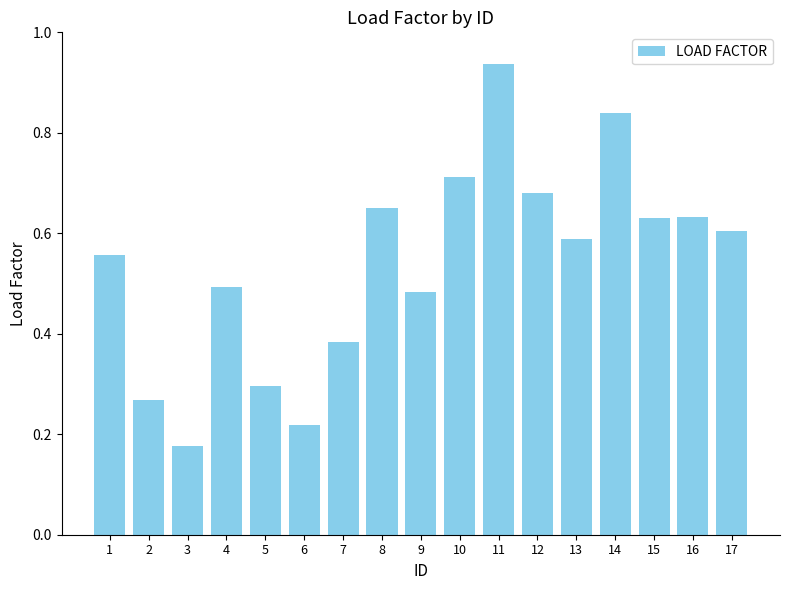

What is the sum of the values at 12 and 10?

1.4